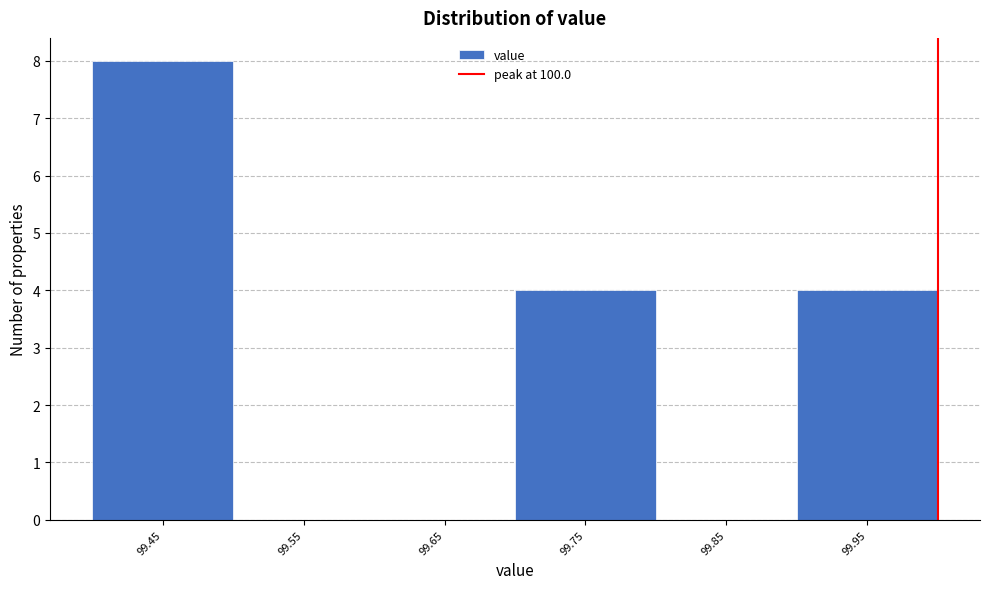

Which range on the x-axis has the tallest bar?

99.4 to 99.5